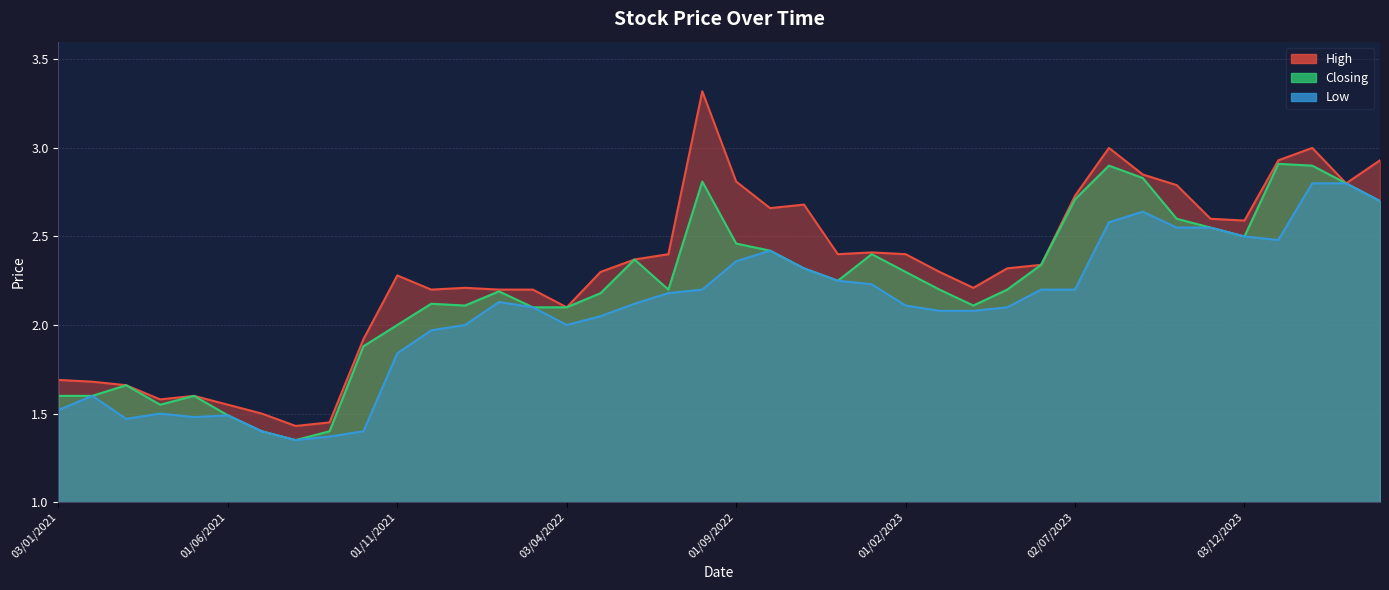

At which category is the sum across all series the highest?

01/02/2024